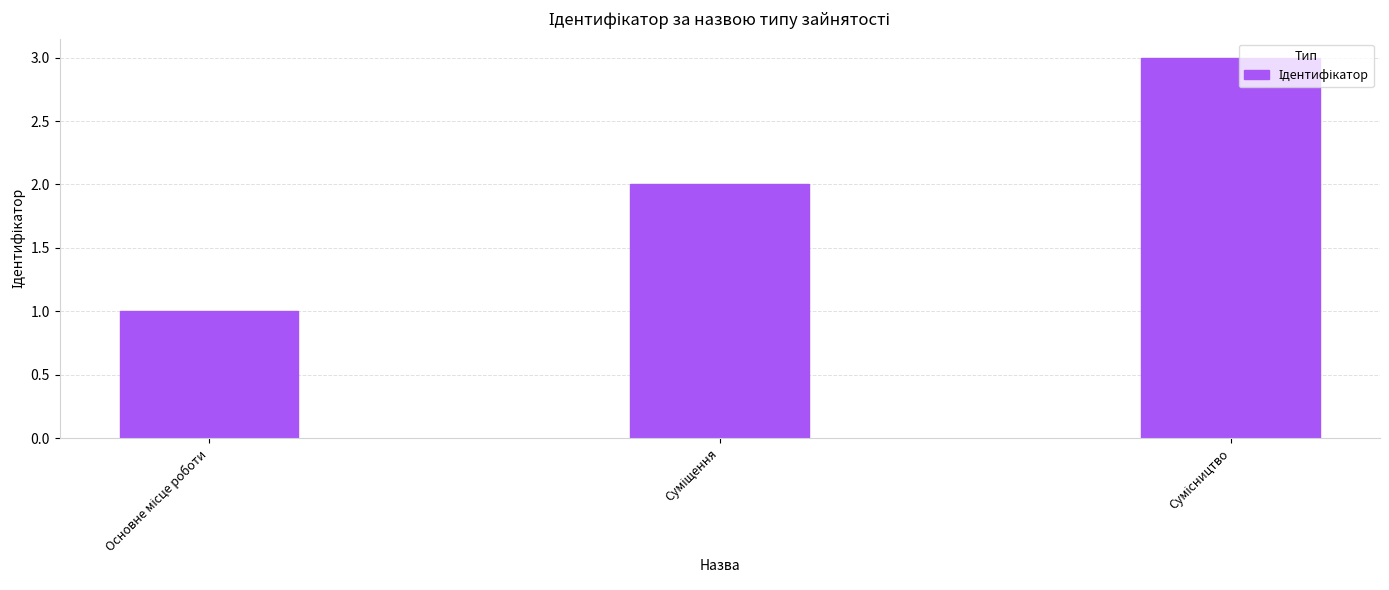

What is the maximum value shown in the chart?

3